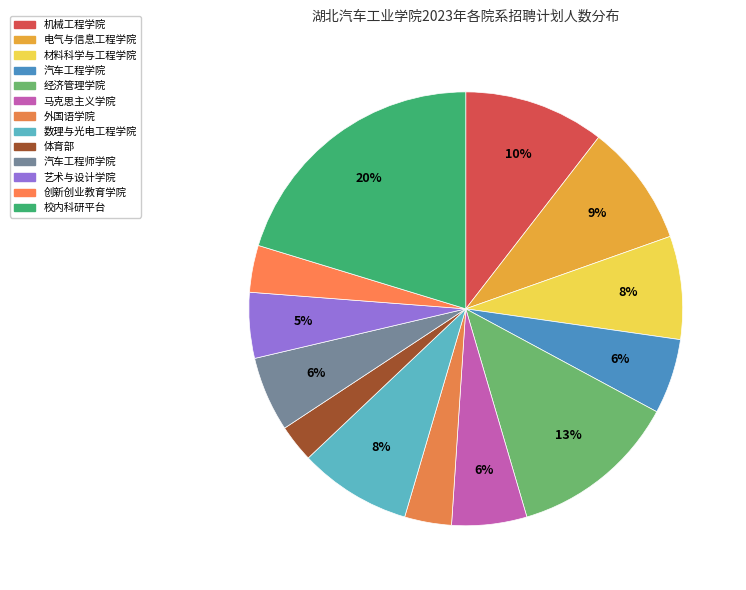

Does 材料科学与工程学院 account for over 50% of the chart?

No